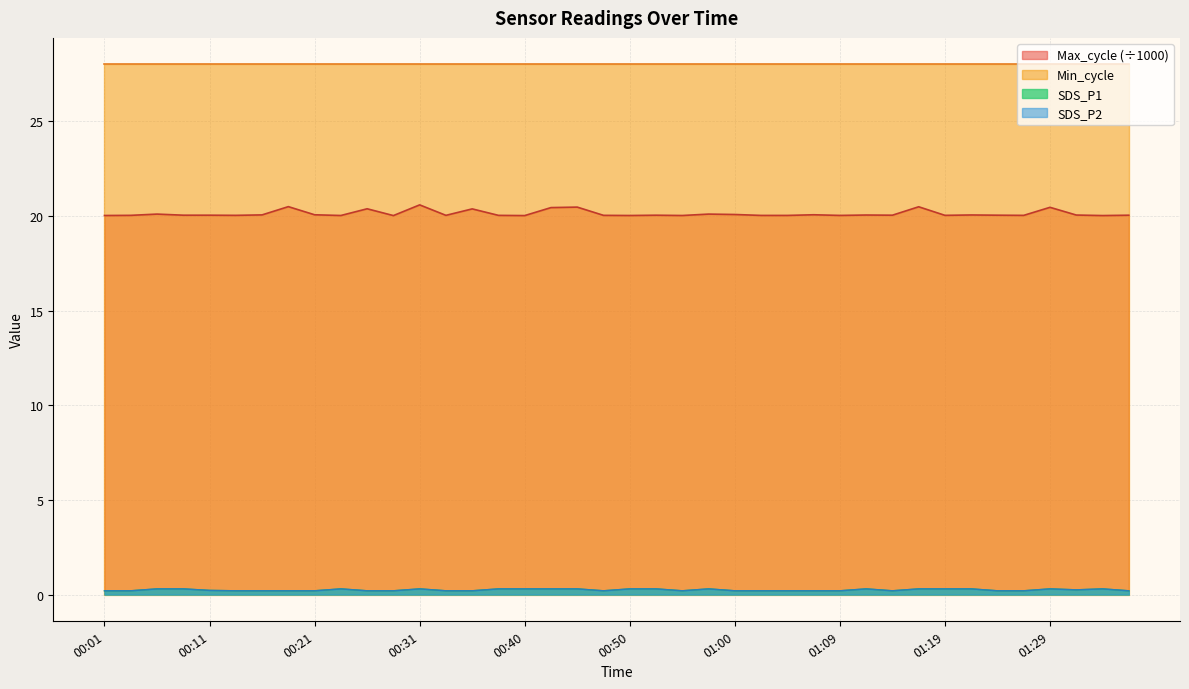

What value does the Max_cycle series have at 01:00?

20.1